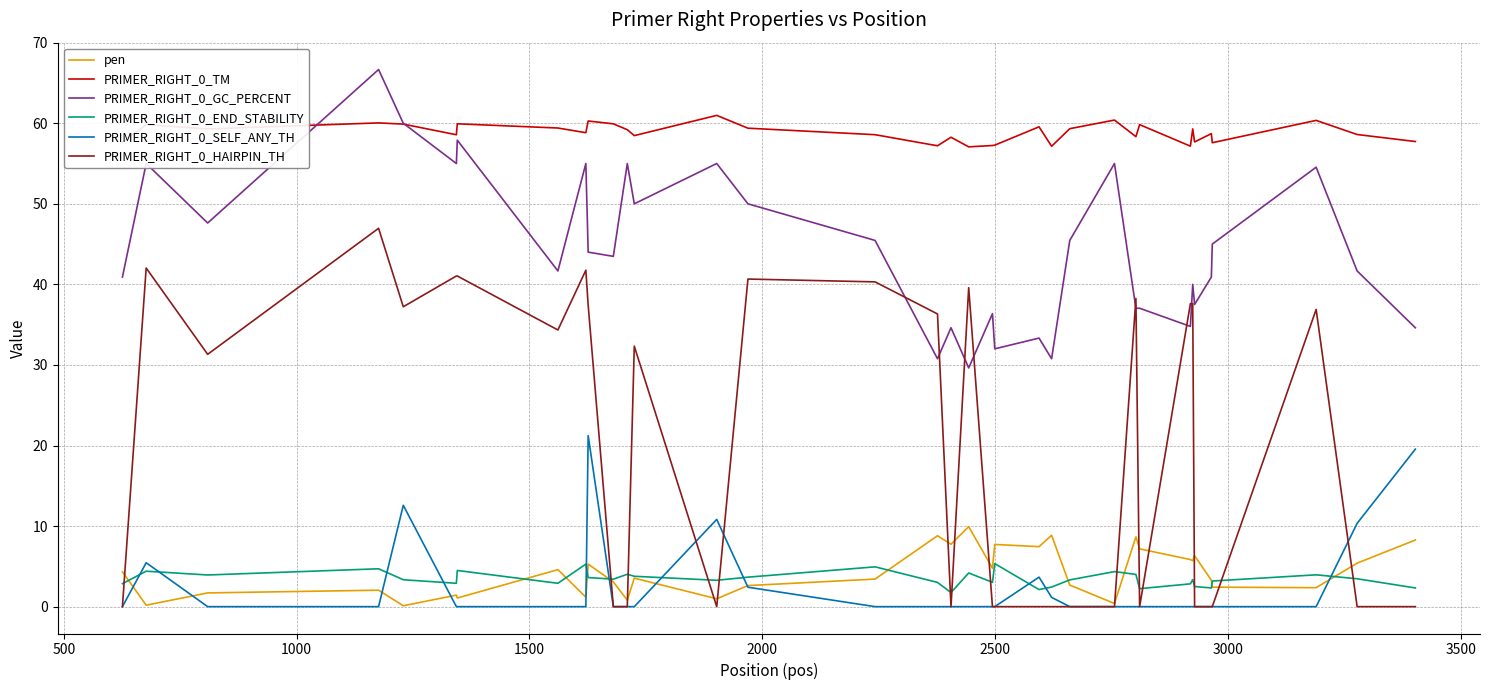

Which series has the largest total across all categories?

PRIMER_RIGHT_0_TM